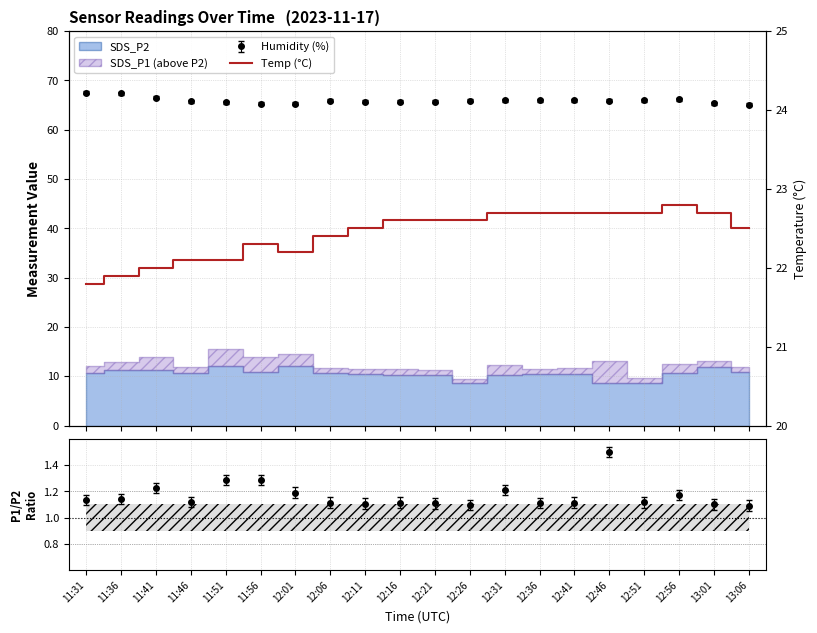

Approximately how many times larger is the value at 11:56 compared to 11:31?

1.0